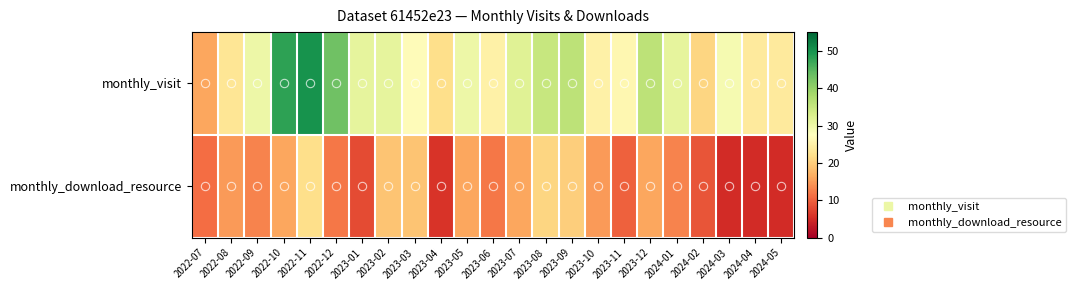

Reading left to right, transcribe all the data shown in this chart.

monthly_visit: 2022-07=16	2022-08=23	2022-09=30	2022-10=48	2022-11=50	2022-12=43	2023-01=31	2023-02=31	2023-03=27	2023-04=22	2023-05=30	2023-06=25	2023-07=32	2023-08=35	2023-09=36	2023-10=25	2023-11=26	2023-12=36	2024-01=31	2024-02=21	2024-03=29	2024-04=24	2024-05=24
monthly_download_resource: 2022-07=11	2022-08=15	2022-09=13	2022-10=16	2022-11=22	2022-12=12	2023-01=8	2023-02=19	2023-03=19	2023-04=6	2023-05=16	2023-06=12	2023-07=16	2023-08=21	2023-09=20	2023-10=15	2023-11=10	2023-12=16	2024-01=13	2024-02=9	2024-03=5	2024-04=5	2024-05=5